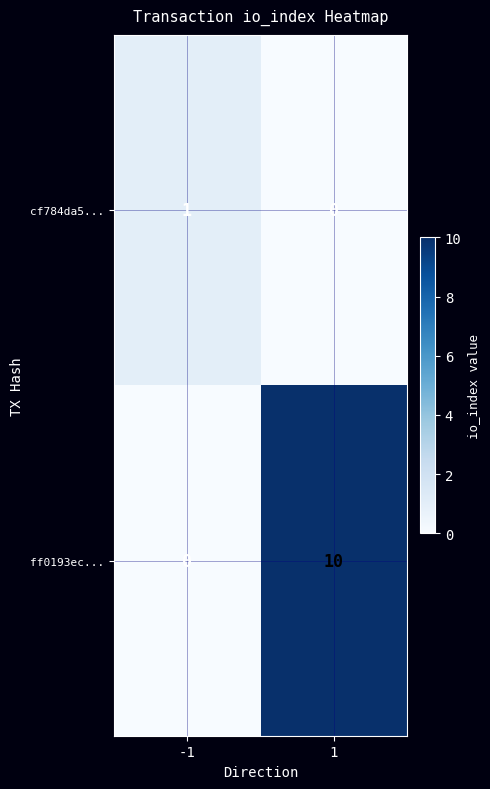

Reading left to right, list all the values displayed in this chart.

cf784da5...: -1=1	1=0
ff0193ec...: -1=0	1=10